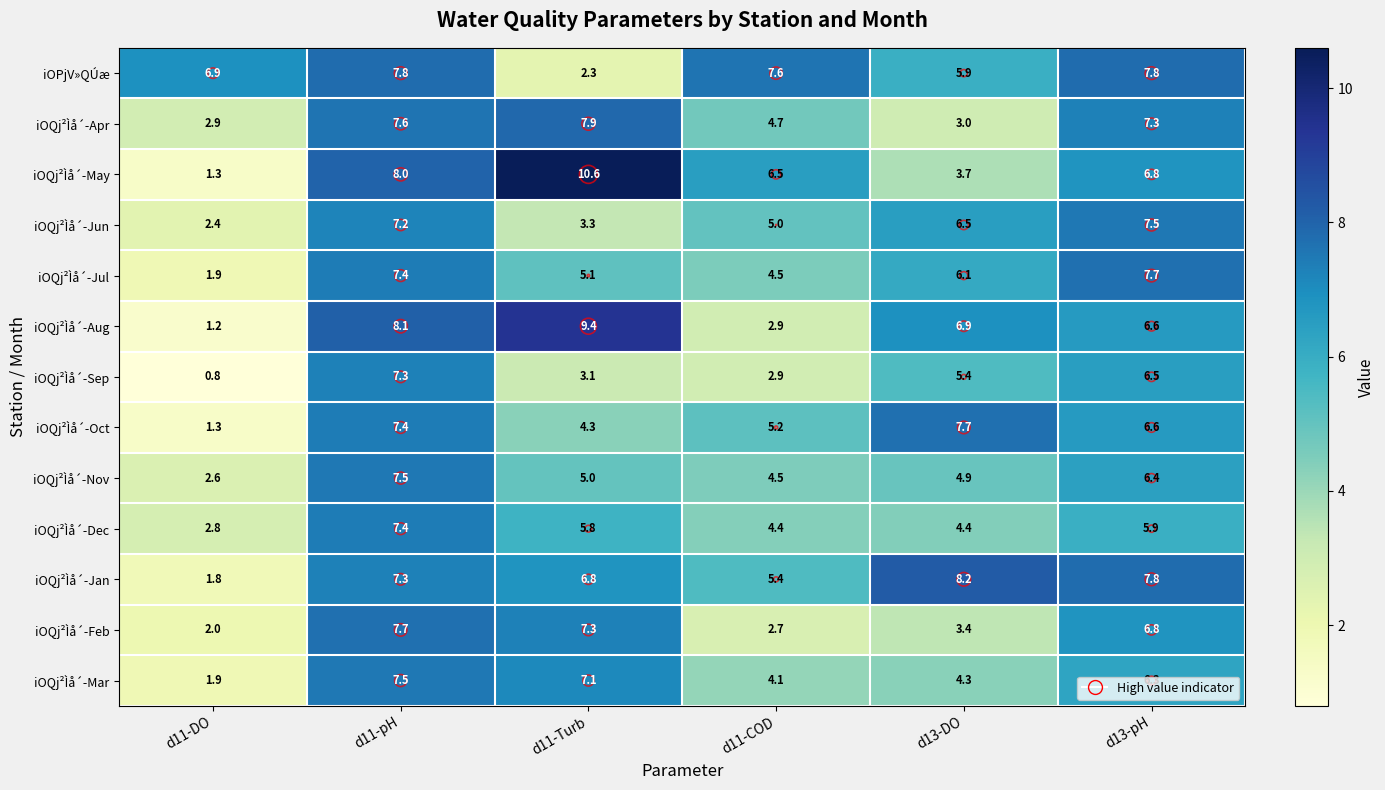

The iOPjV»QÚæ series shows 11.0 at d11-DO. True or false?

False